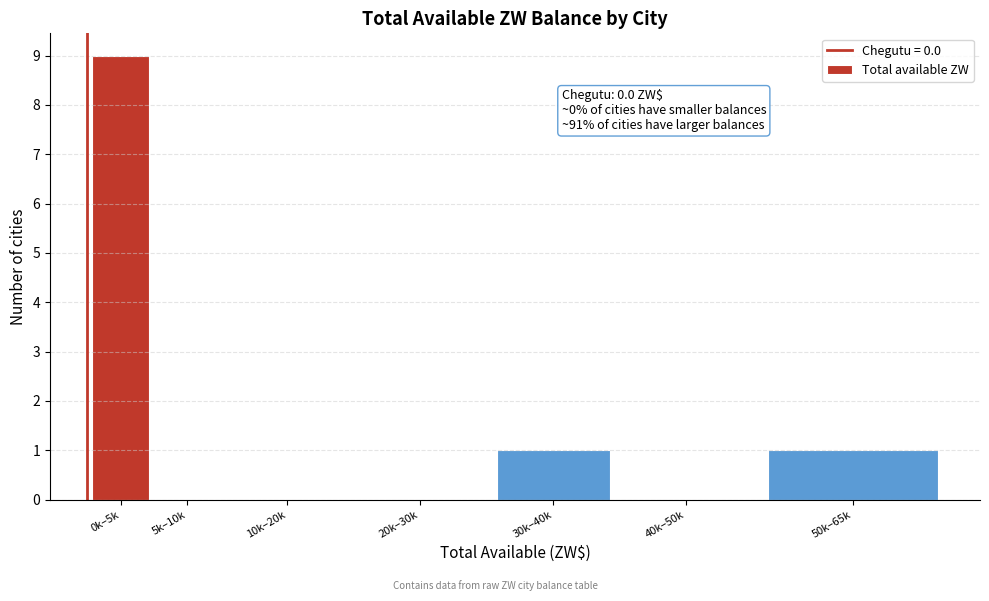

Reading left to right, what are all the values shown in this chart?

0k–5k=9	5k–10k=0	10k–20k=0	20k–30k=0	30k–40k=1	40k–50k=0	50k–65k=1